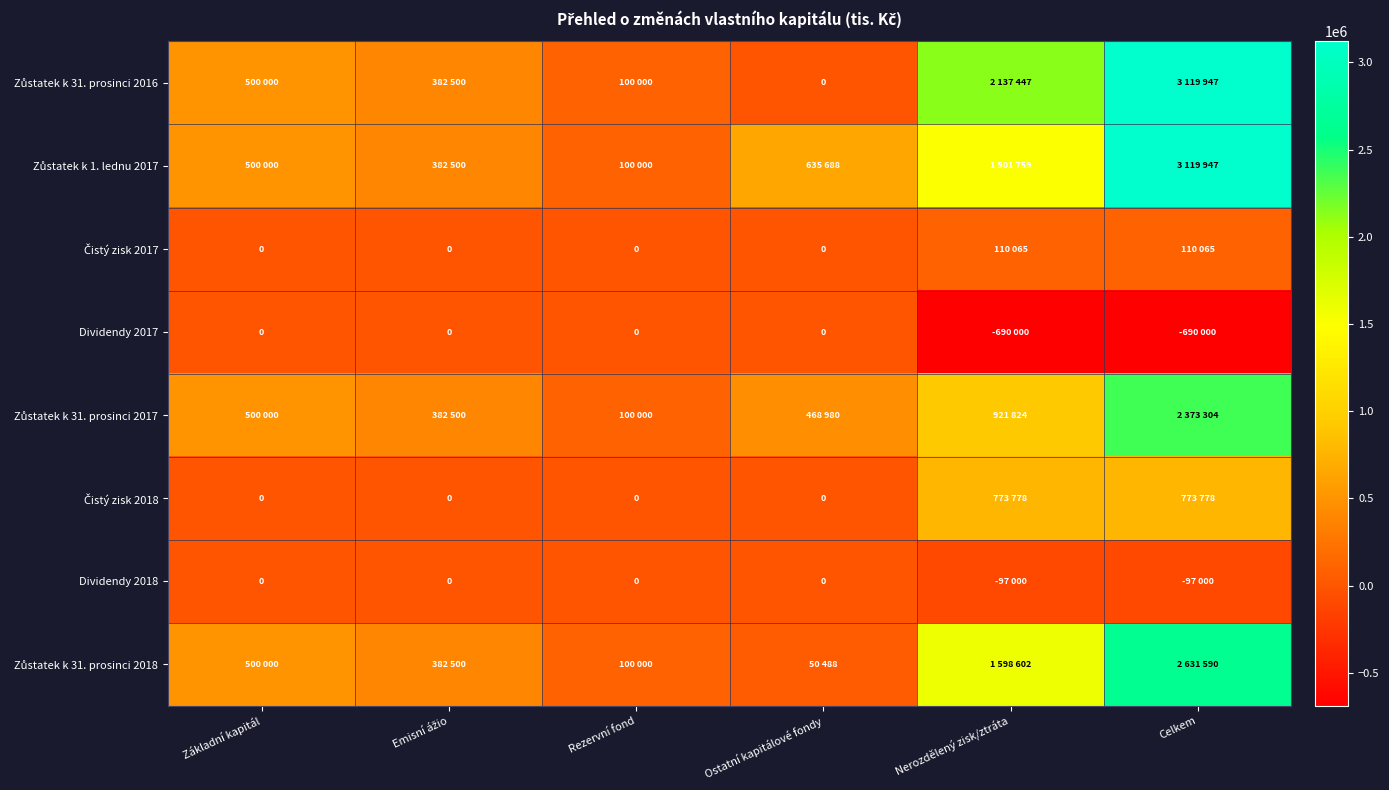

At which category is the sum across all series the highest?

Celkem